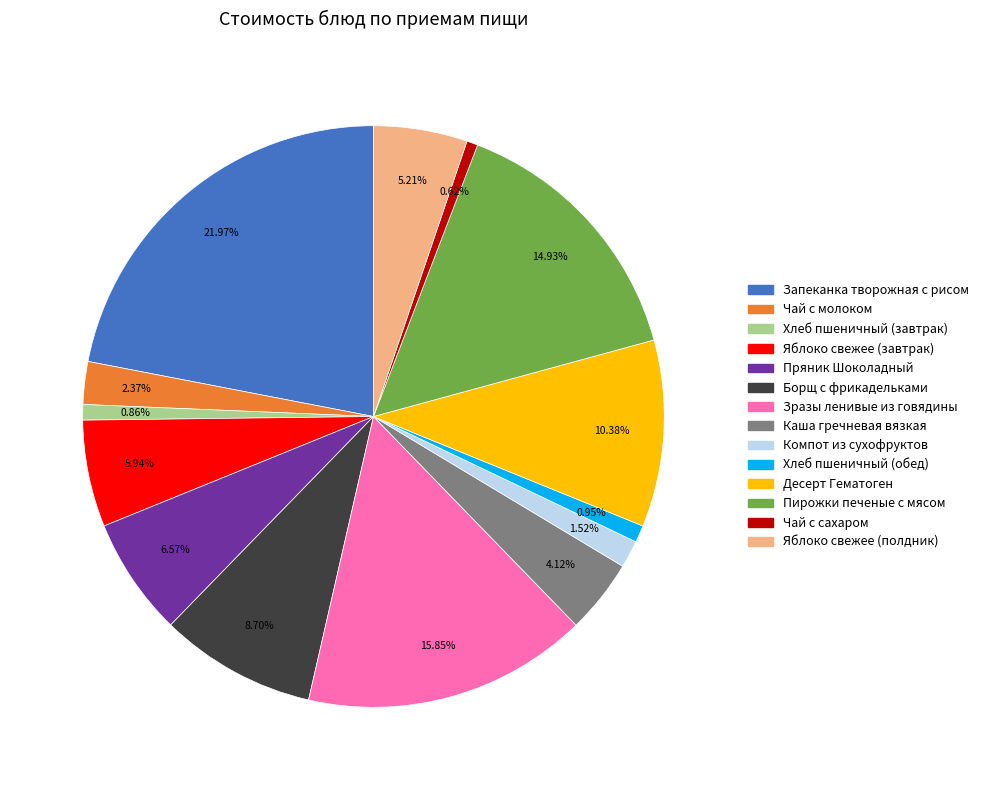

Approximately how many times larger is the value at Чай с сахаром compared to Компот из сухофруктов?

0.4